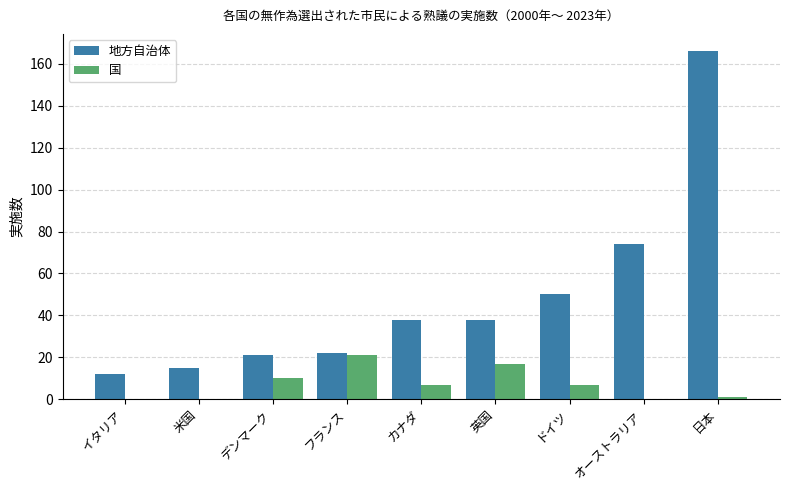

The value of 地方自治体 at イタリア is 12. True or false?

True